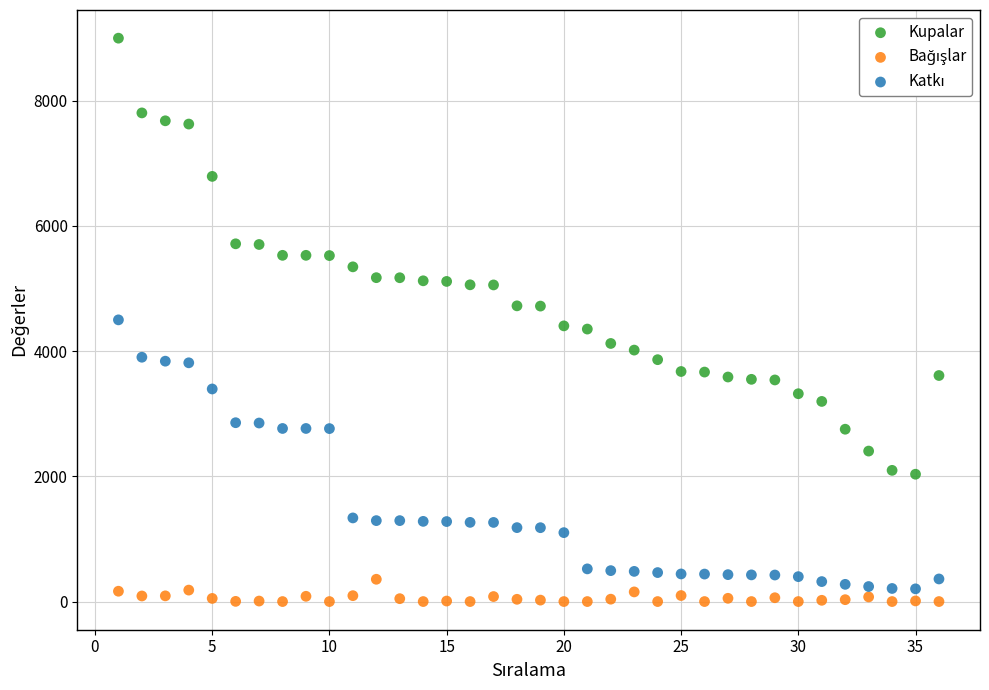

Across all data points, what is the range of X values (max minus min)?

35